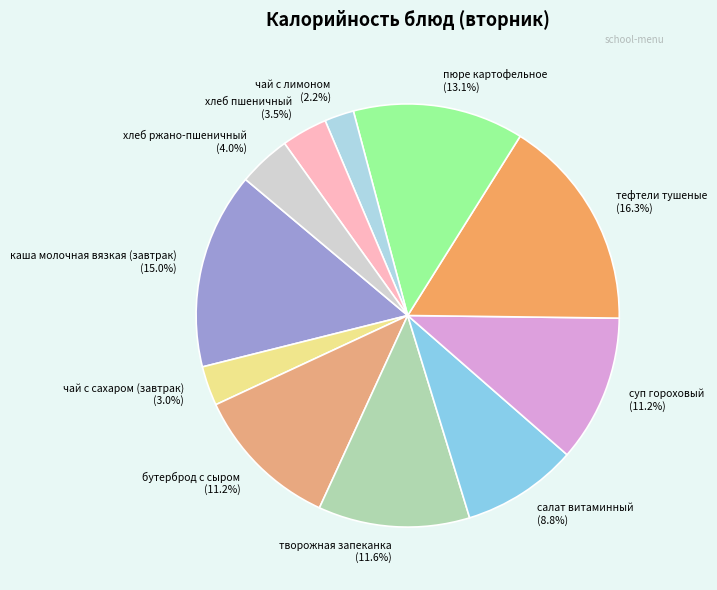

Which slice is the largest?

тефтели тушеные